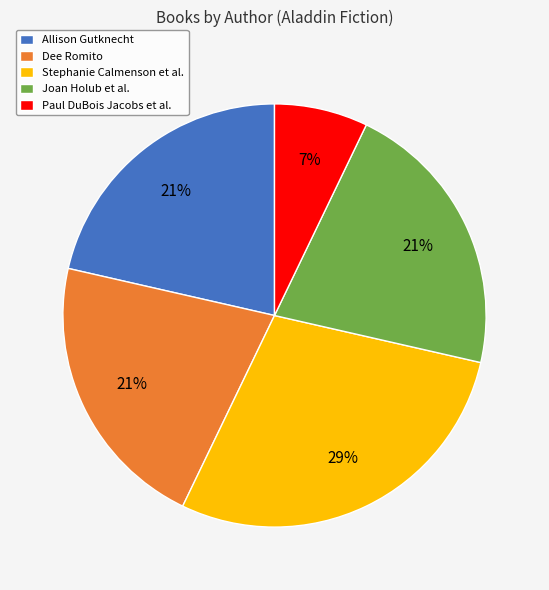

Combined, do Stephanie Calmenson et al. and Paul DuBois Jacobs et al. account for over 50%?

No